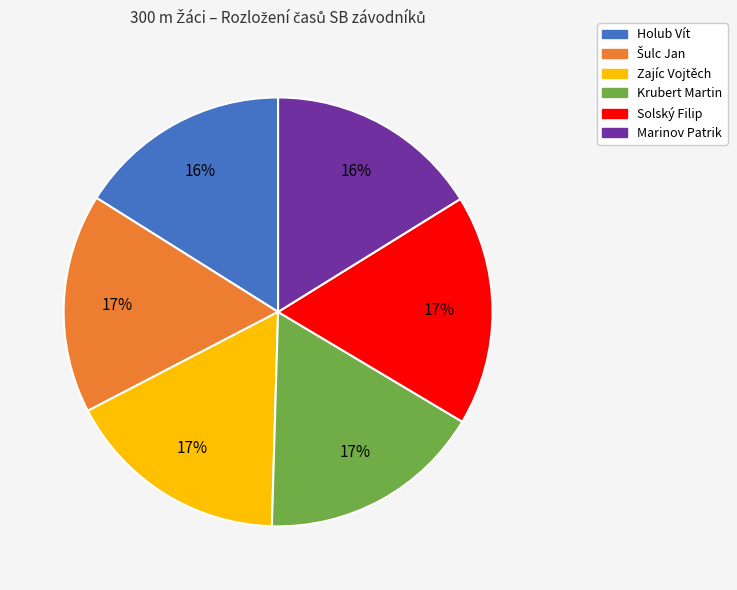

To the nearest percent, what is the average slice percentage?

17%